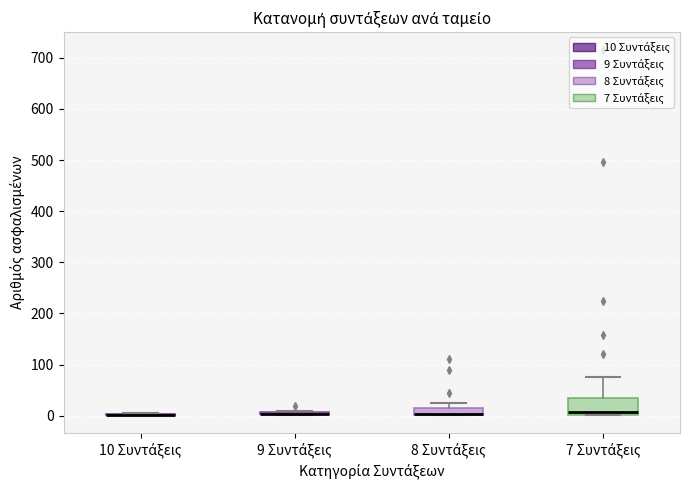

Comparing the boxes themselves (not the whiskers), which one is the tallest?

7 Συντάξεις